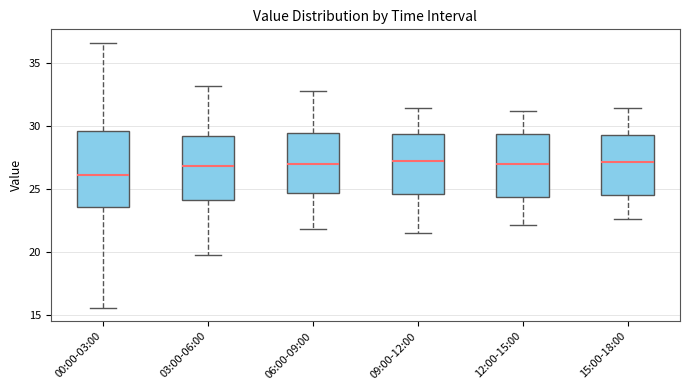

Reading left to right, read every box against the y-axis: the position of its median line, the range the box covers, and the ends of its whiskers. The values are not printed on the chart, so give them approximately, as read against the axis.

00:00-03:00: median 26.0, box 23.5 to 29.5, whiskers 15.5 to 36.5
03:00-06:00: median 27.0, box 24.0 to 29.0, whiskers 20.0 to 33.0
06:00-09:00: median 27.0, box 24.5 to 29.5, whiskers 22.0 to 33.0
09:00-12:00: median 27.0, box 24.5 to 29.5, whiskers 21.5 to 31.5
12:00-15:00: median 27.0, box 24.5 to 29.5, whiskers 22.0 to 31.0
15:00-18:00: median 27.0, box 24.5 to 29.0, whiskers 22.5 to 31.5